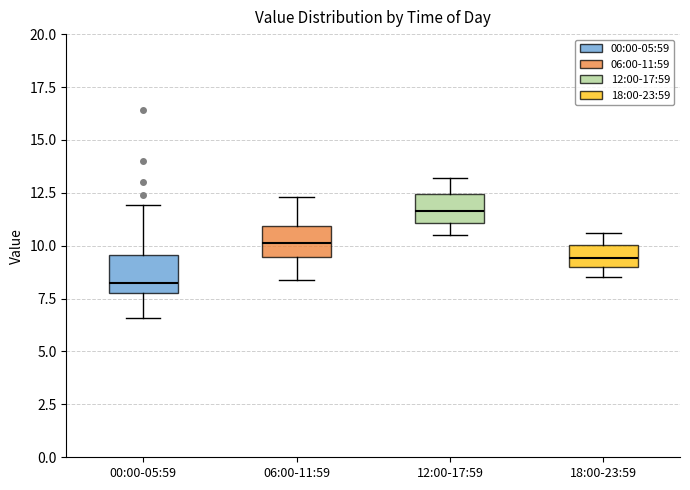

Reading left to right, read every box against the y-axis: the position of its median line, the range the box covers, and the ends of its whiskers. The values are not printed on the chart, so give them approximately, as read against the axis.

00:00-05:59: median 8.5, box 8.0 to 9.5, whiskers 6.5 to 12.0
06:00-11:59: median 10.0, box 9.5 to 11.0, whiskers 8.5 to 12.5
12:00-17:59: median 11.5, box 11.0 to 12.5, whiskers 10.5 to 13.0
18:00-23:59: median 9.5, box 9.0 to 10.0, whiskers 8.5 to 10.5